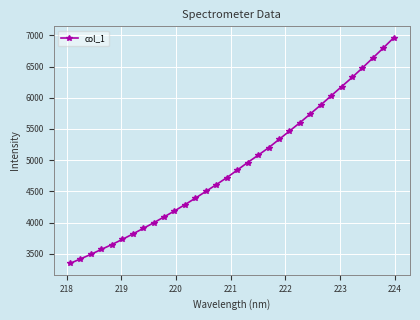

Count the number of data series in this chart.

1